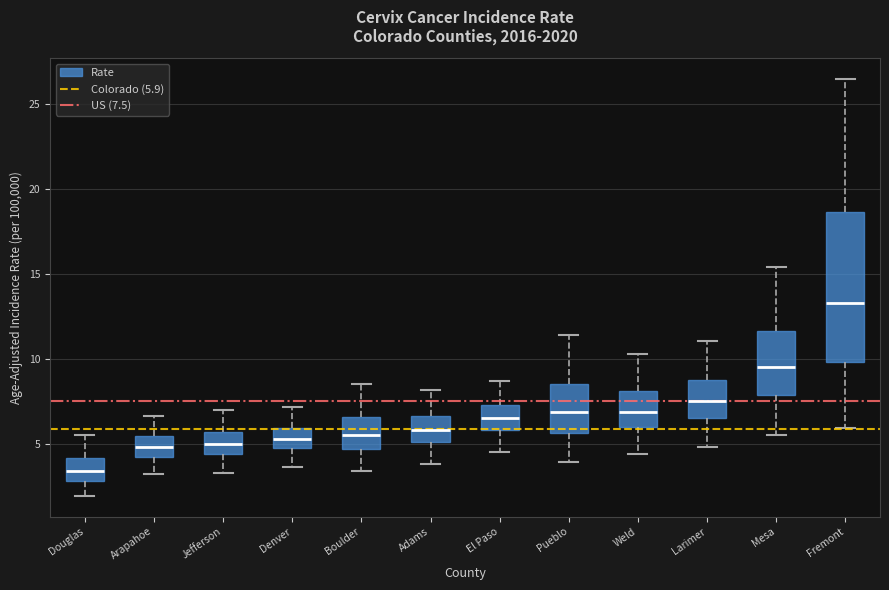

Which box is the tallest, from its lower edge to its upper edge?

Fremont